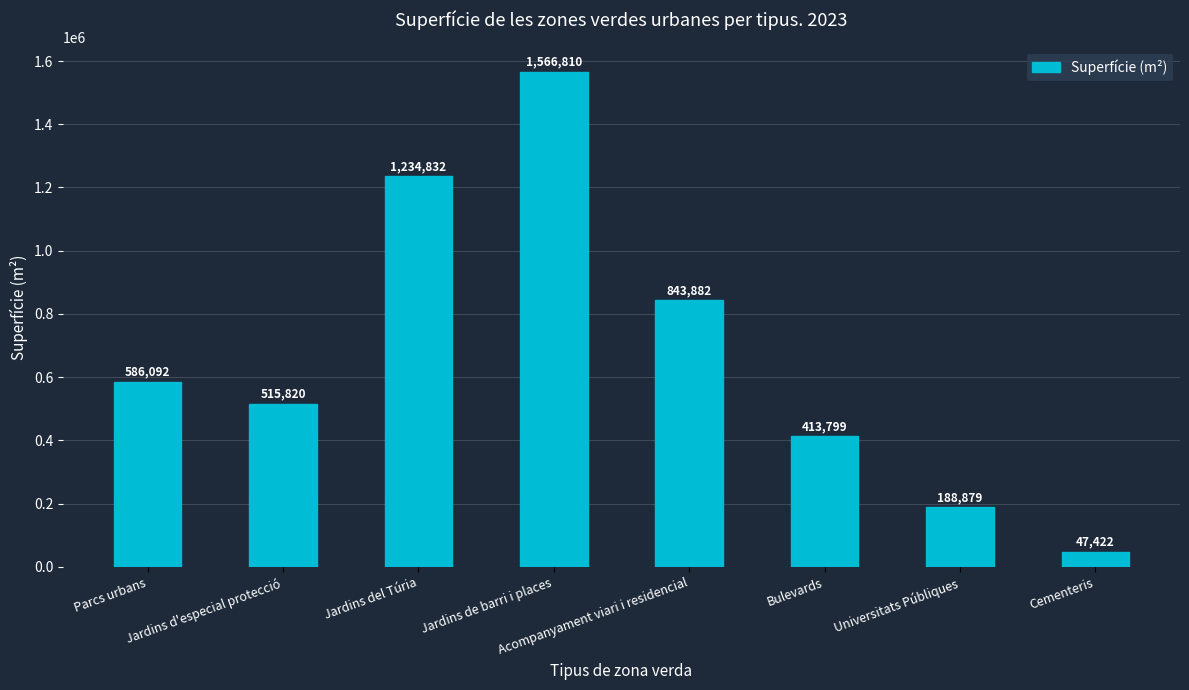

What is the maximum value shown in the chart?

1566810.0